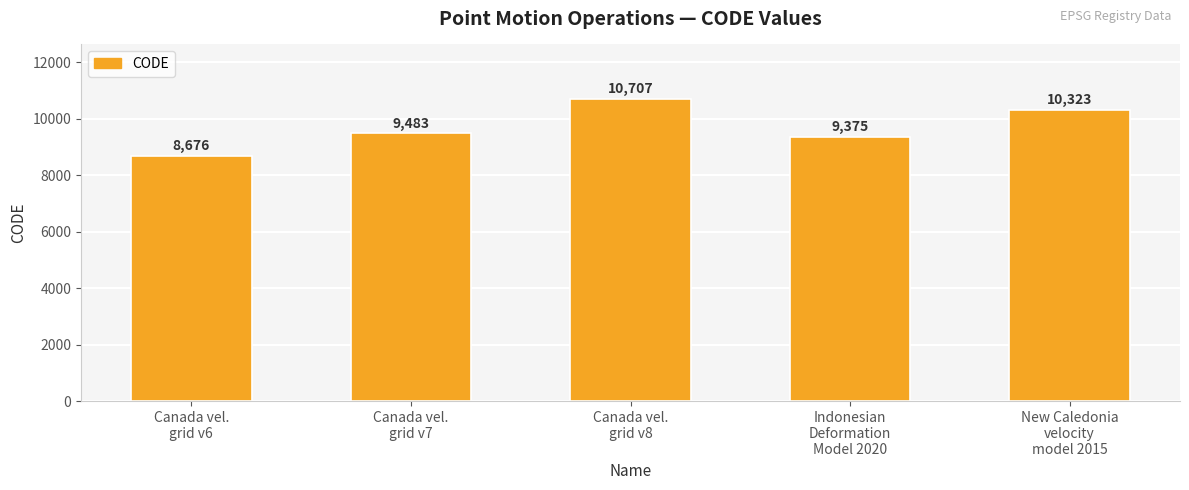

Rank the categories by value from lowest to highest.

Canada vel.
grid v6, Indonesian
Deformation
Model 2020, Canada vel.
grid v7, New Caledonia
velocity
model 2015, Canada vel.
grid v8